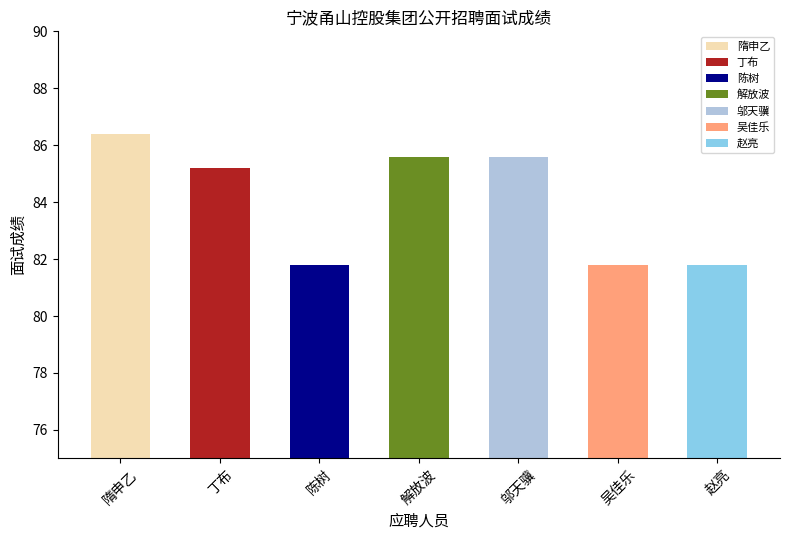

What is the label of the 4th bar from the left?

解放波